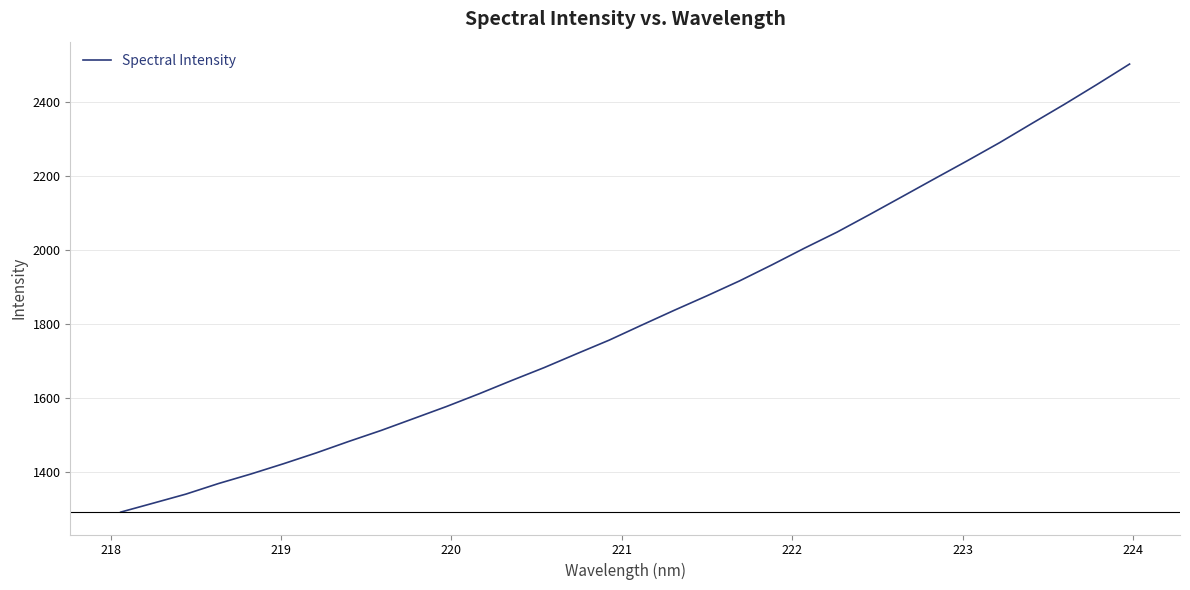

What is the difference between the maximum and minimum values?

1209.9